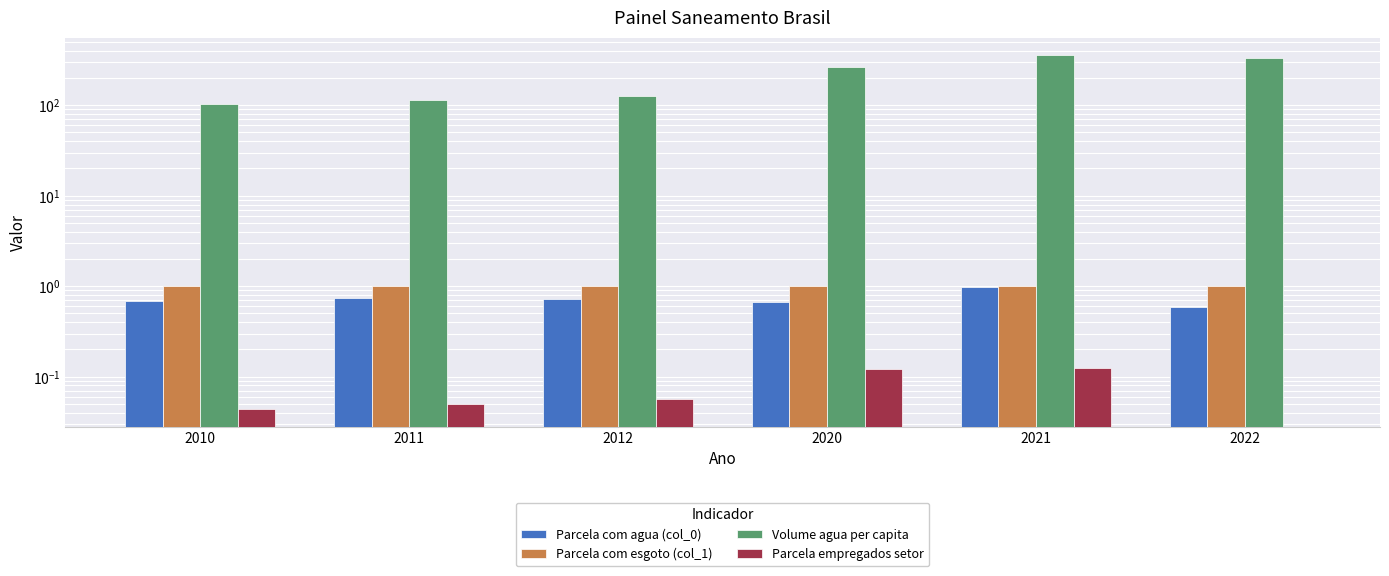

At which label is Volume agua per capita closest to 229?

2020